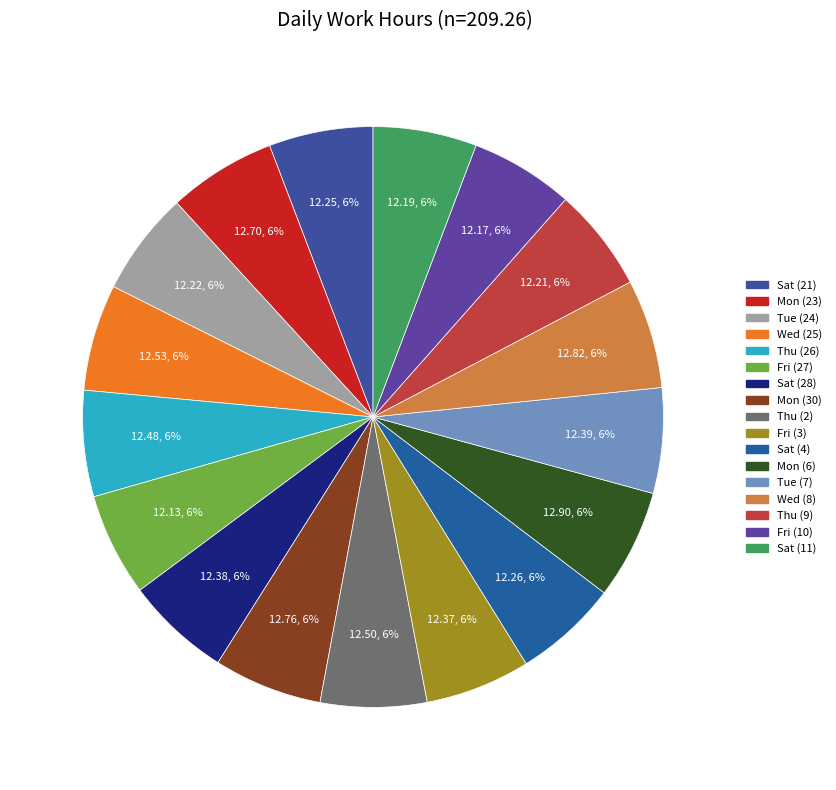

Which category has the smallest portion of the pie?

Fri (27)